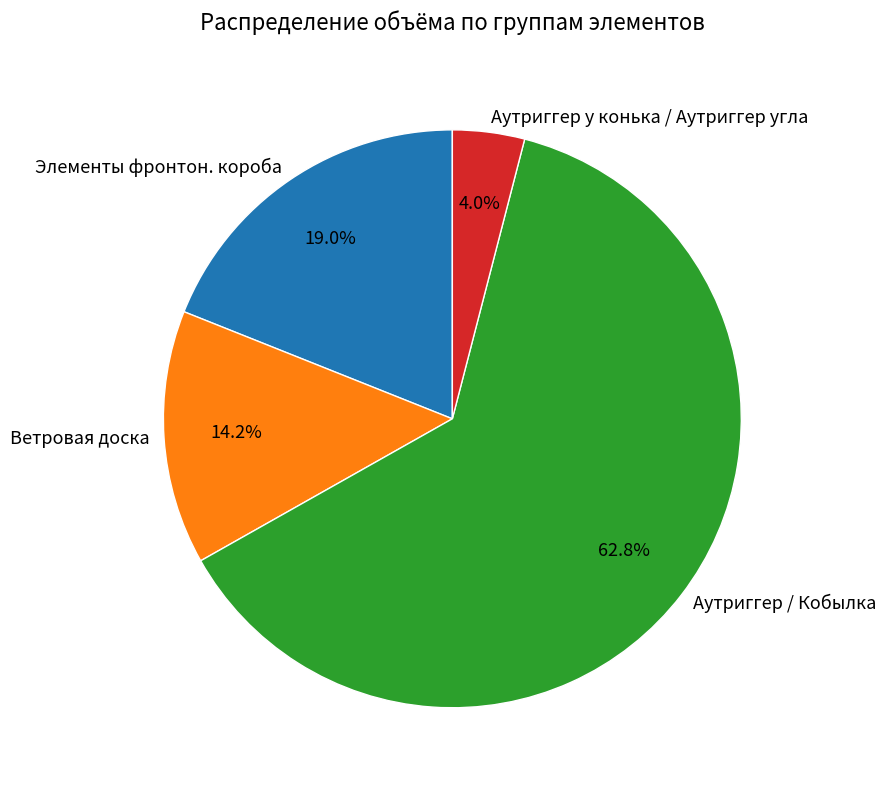

True or false: Ветровая доска accounts for 14% of the total.

True